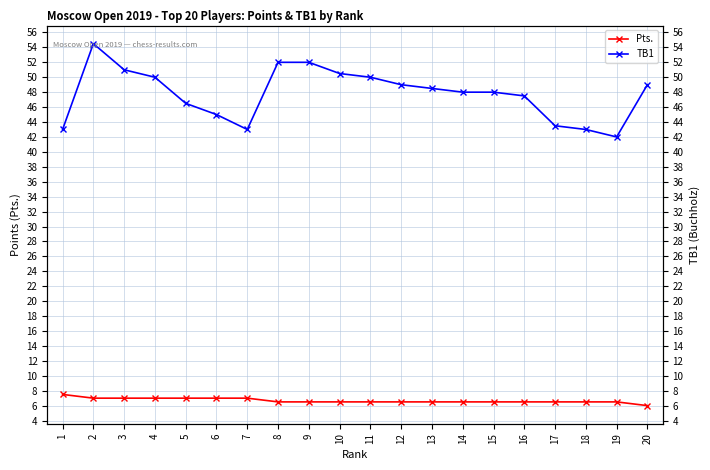

What is the value of the Pts. point at the 3rd from the left?

7.0